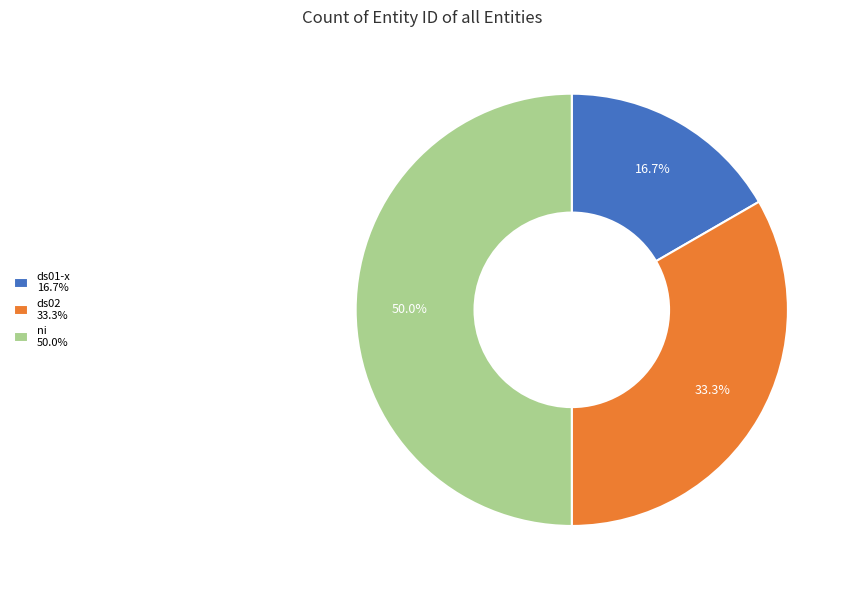

Is ds02 the majority of the pie?

No